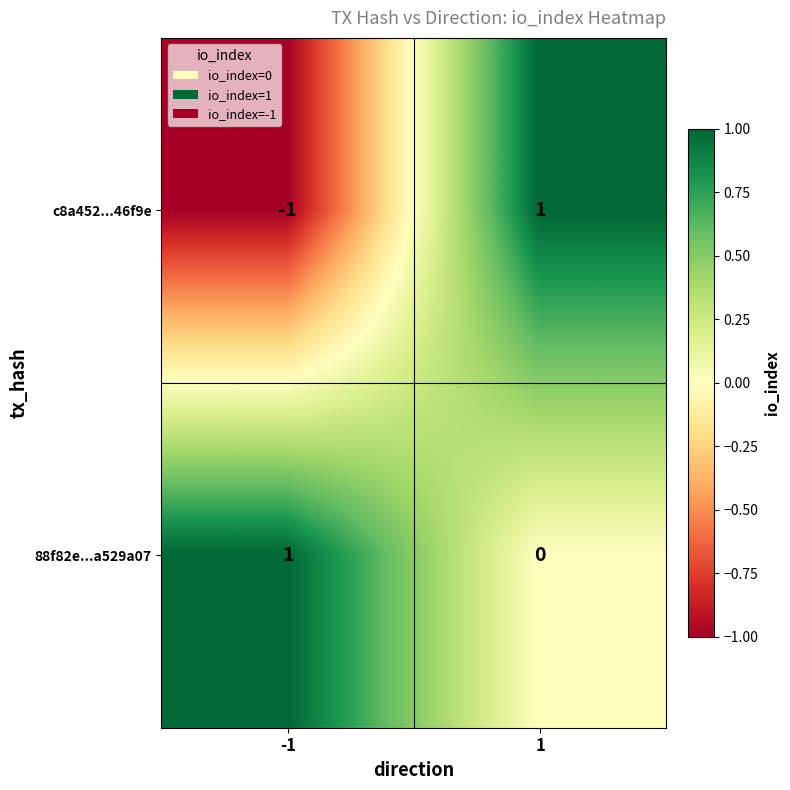

List the labels in order of 88f82e...a529a07 value, largest first.

-1, 1